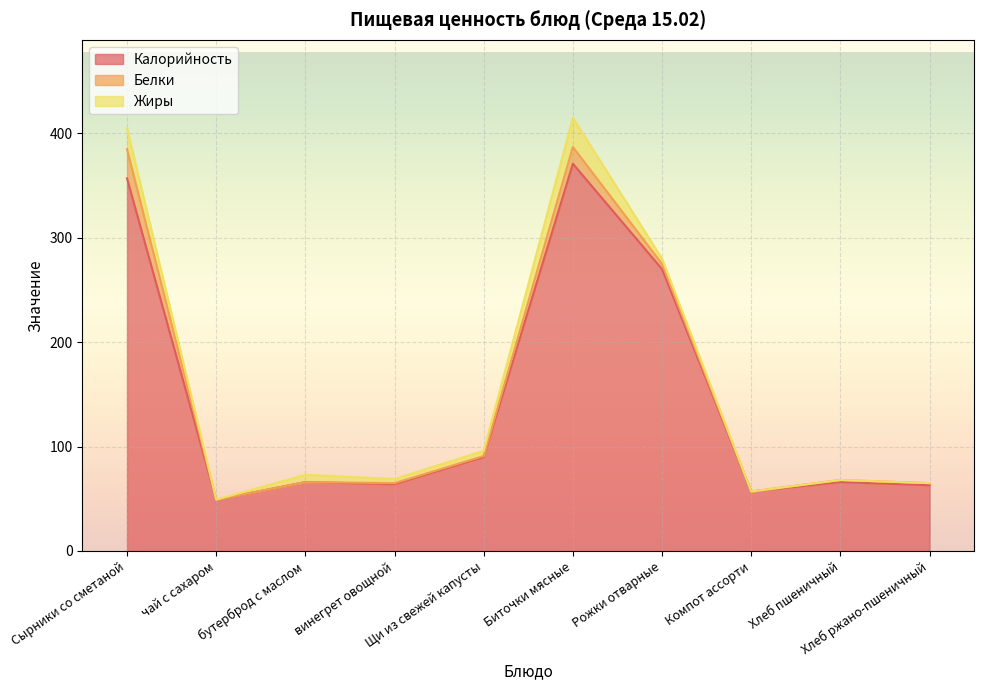

What value does the Жиры series have at Биточки мясные?

28.0